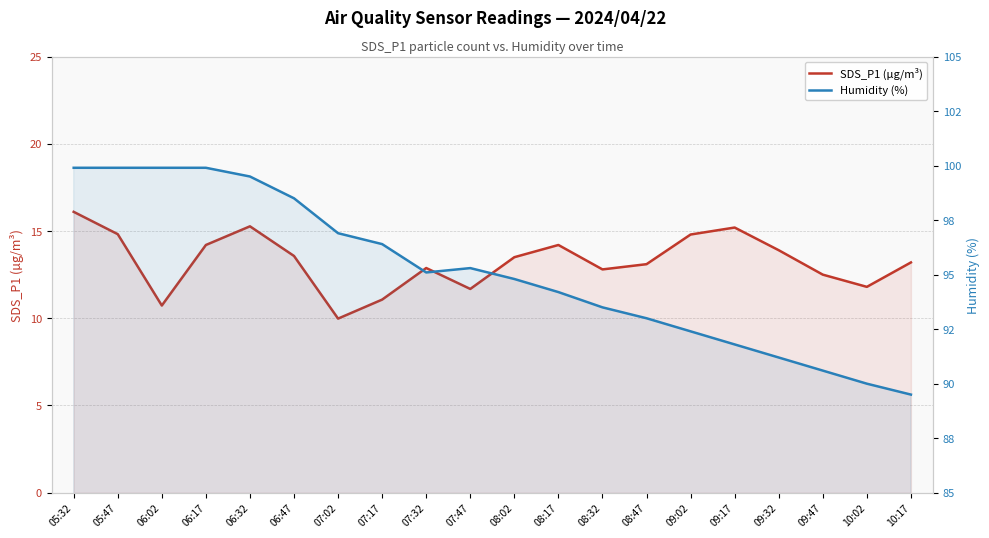

True or false: SDS_P1 (µg/m³) and Humidity (%) cross at least once.

False